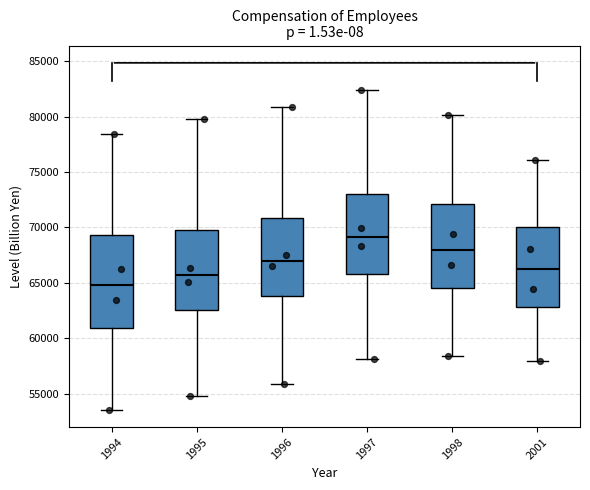

Comparing the boxes themselves (not the whiskers), which one is the tallest?

1994